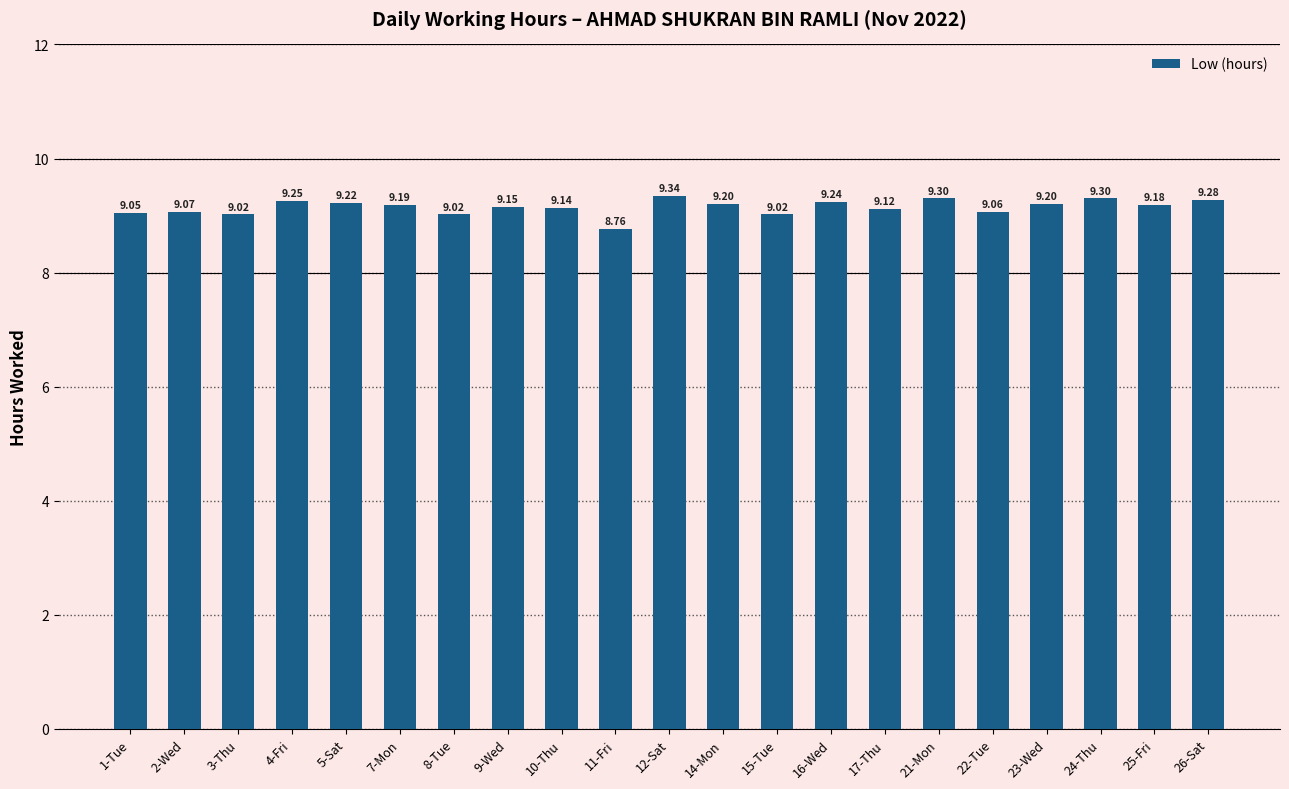

The chart shows a value of 15.3 at 26-Sat. True or false?

False